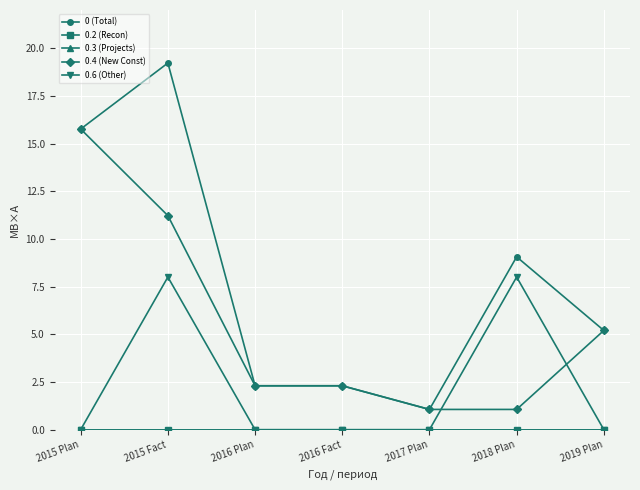

Is it true that 0.6 (Other) equals 8.0 at 2015 Fact?

True